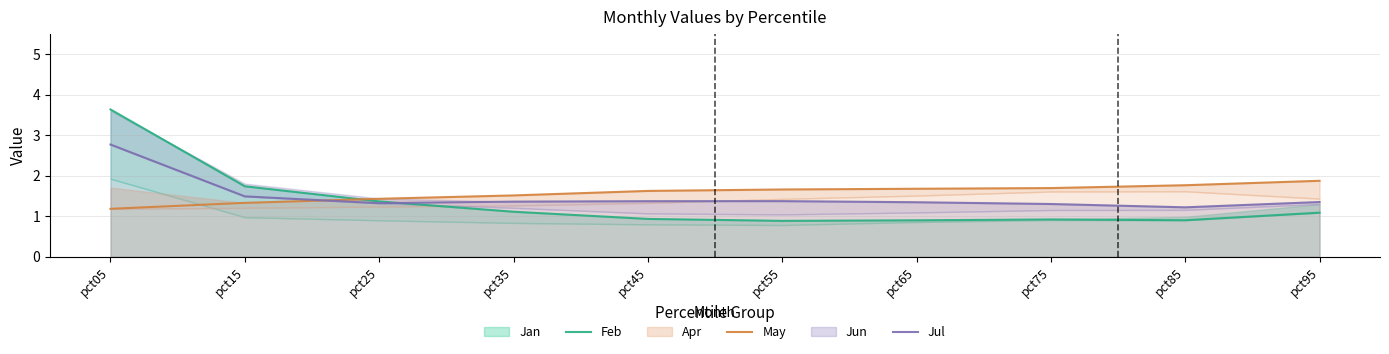

Which has a higher value, pct05 or pct25?

pct05